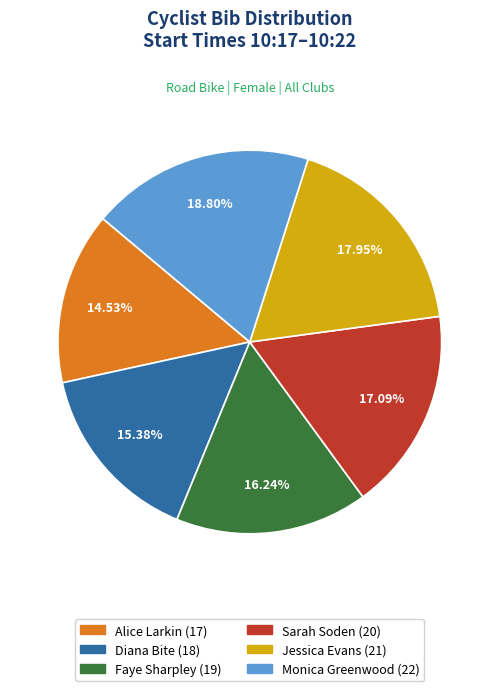

Does any single category account for the majority?

No